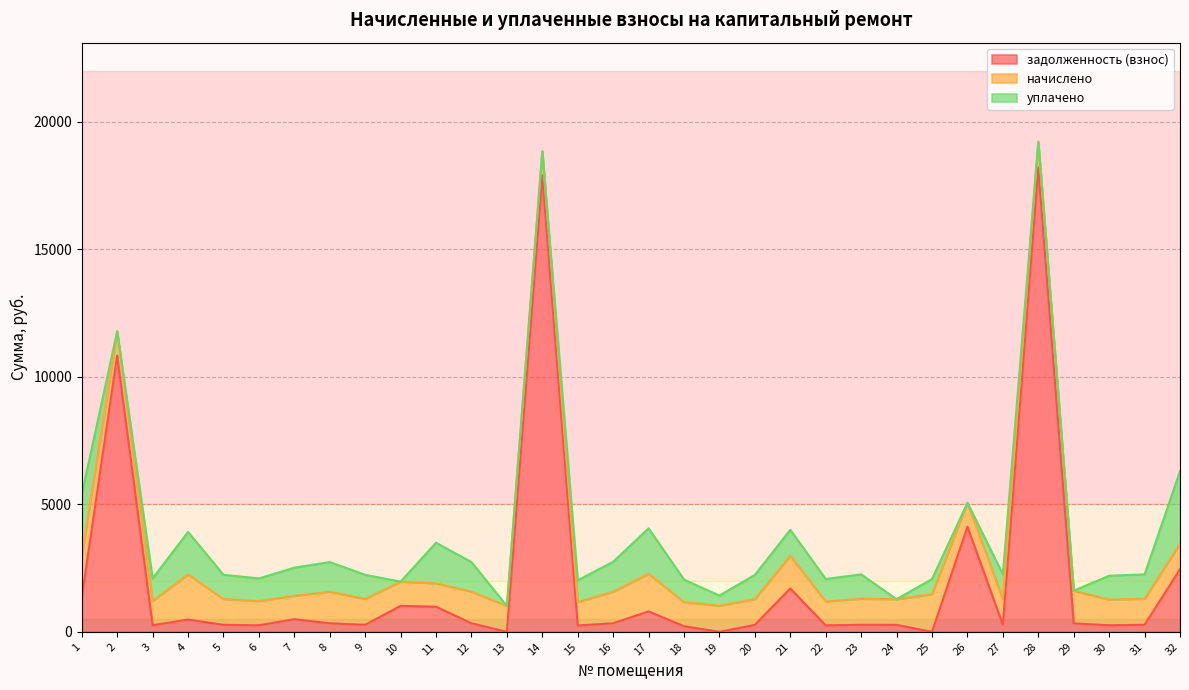

Is the value of начислено at 10 greater than the value of задолженность (взнос) at 10?

No